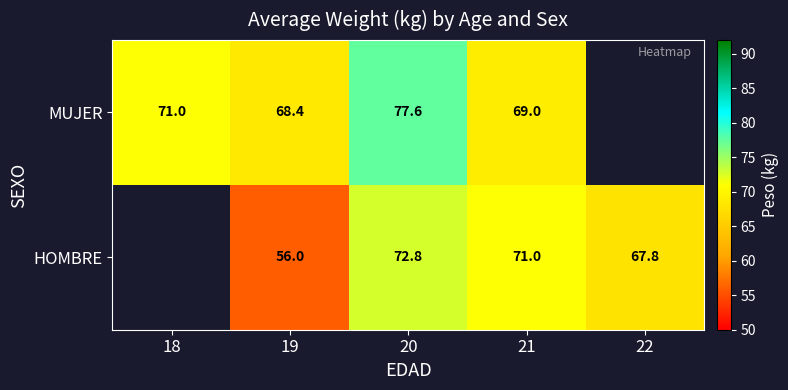

Which category has the lowest value across all series?

19